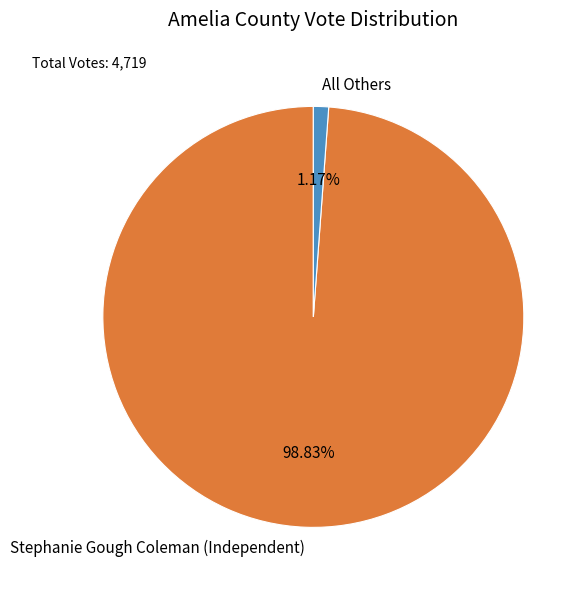

Which category has the biggest portion of the pie?

Stephanie Gough Coleman (Independent)